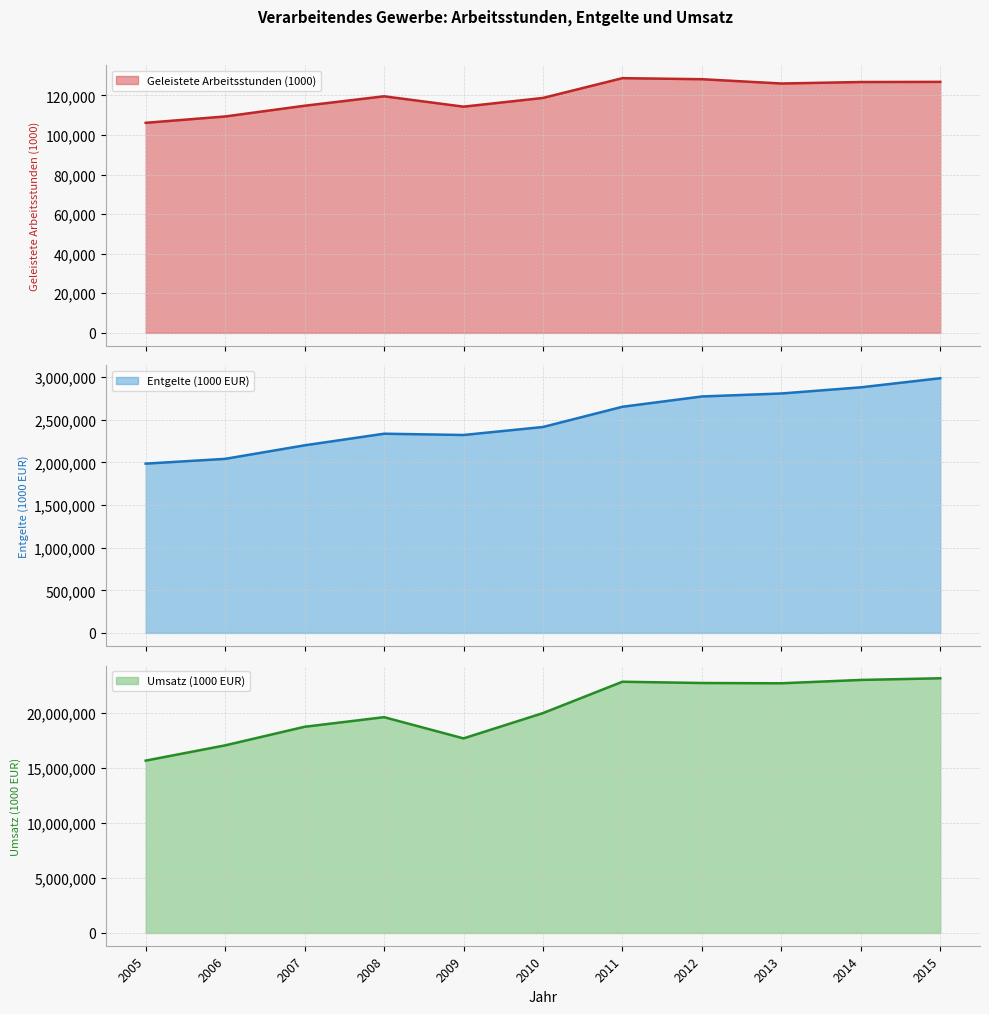

Reading right to left, what are all the values shown in this chart?

Geleistete Arbeitsstunden (1000): 2015=126820	2014=126740	2013=125989	2012=128165	2011=128691	2010=118700	2009=114293	2008=119530	2007=114757	2006=109335	2005=106130
Entgelte (1000 EUR): 2015=2988631	2014=2881766	2013=2809443	2012=2774509	2011=2653660	2010=2416398	2009=2322537	2008=2337477	2007=2201198	2006=2042555	2005=1986312
Umsatz (1000 EUR): 2015=23130409	2014=22979016	2013=22675683	2012=22700406	2011=22815291	2010=19968245	2009=17671523	2008=19598272	2007=18725307	2006=17038849	2005=15653083